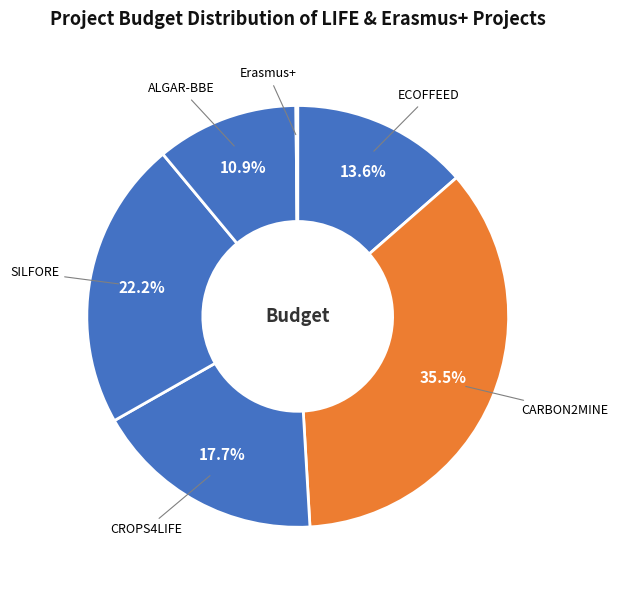

Rank the categories by value from lowest to highest.

Erasmus+ Growing Knowledge, LIFE ALGAR-BBE, LIFE ECOFFEED, LIFE CROPS4LIFE, LIFE SILFORE, LIFE CARBON2MINE